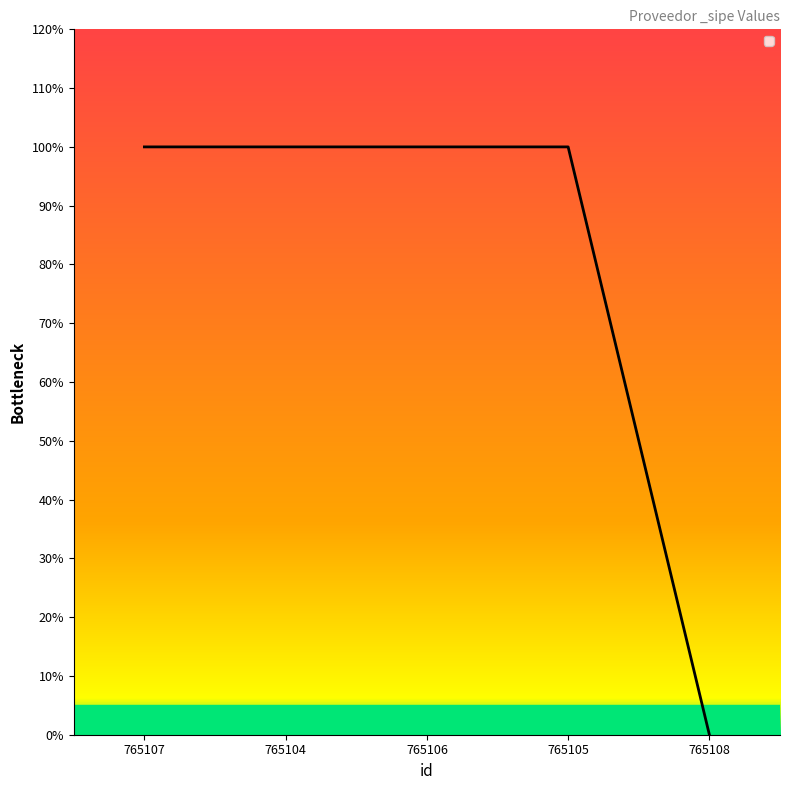

Reading left to right, what are all the values shown in this chart?

765107=1	765104=1	765106=1	765105=1	765108=0